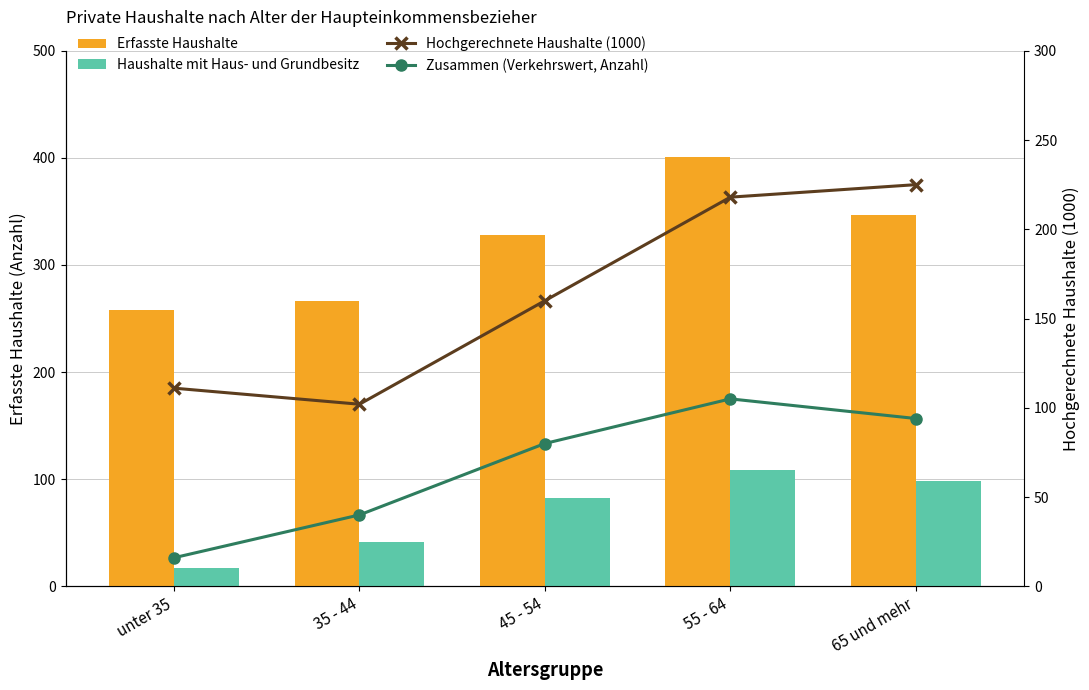

Does the chart contain any negative values?

No